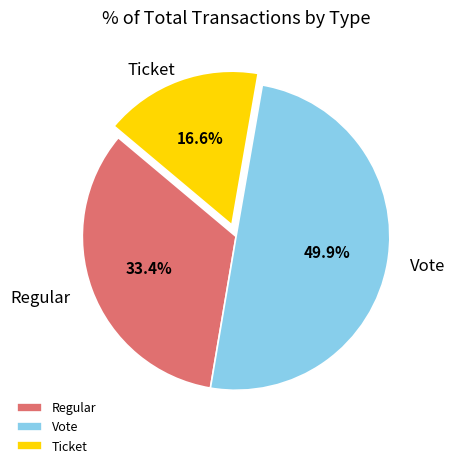

Combined, do Vote and Regular account for over 50%?

Yes